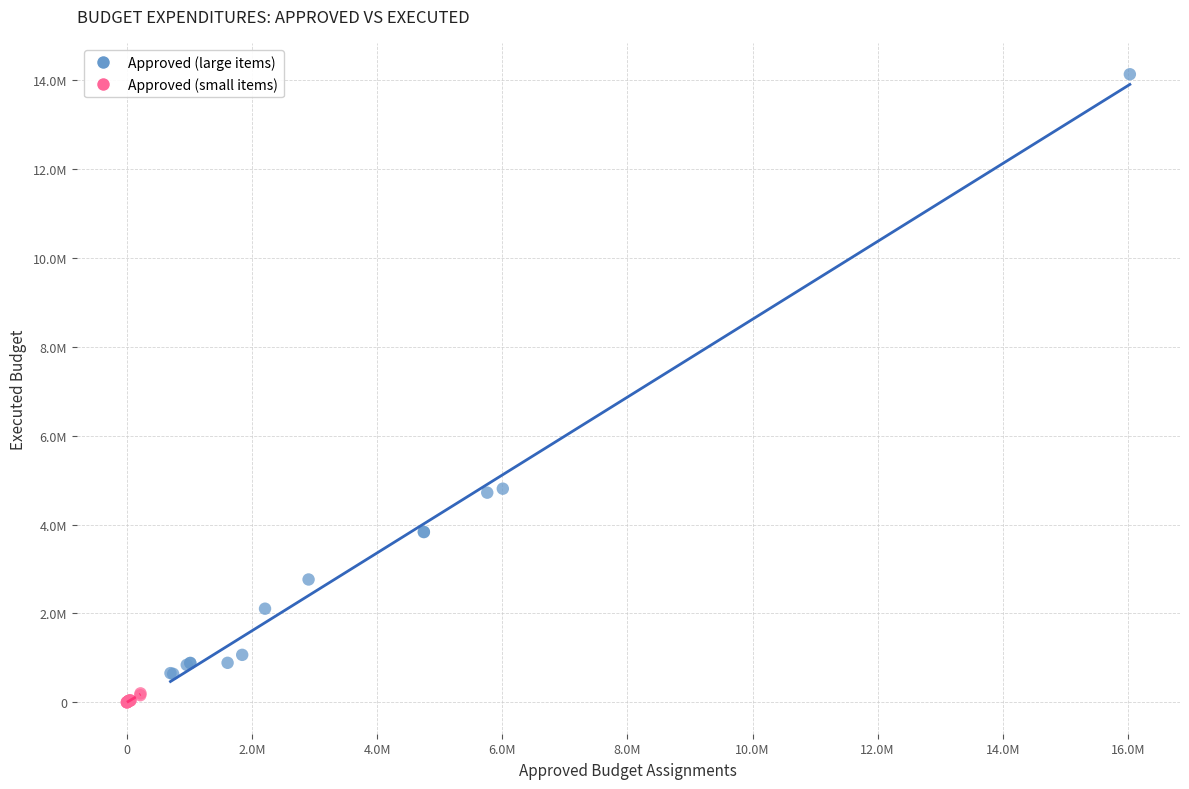

What are all the series names shown in the legend?

Approved (large items), Approved (small items)